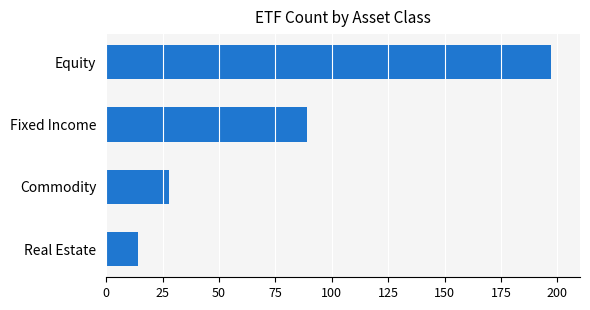

Between Commodity and Real Estate, which is larger?

Commodity